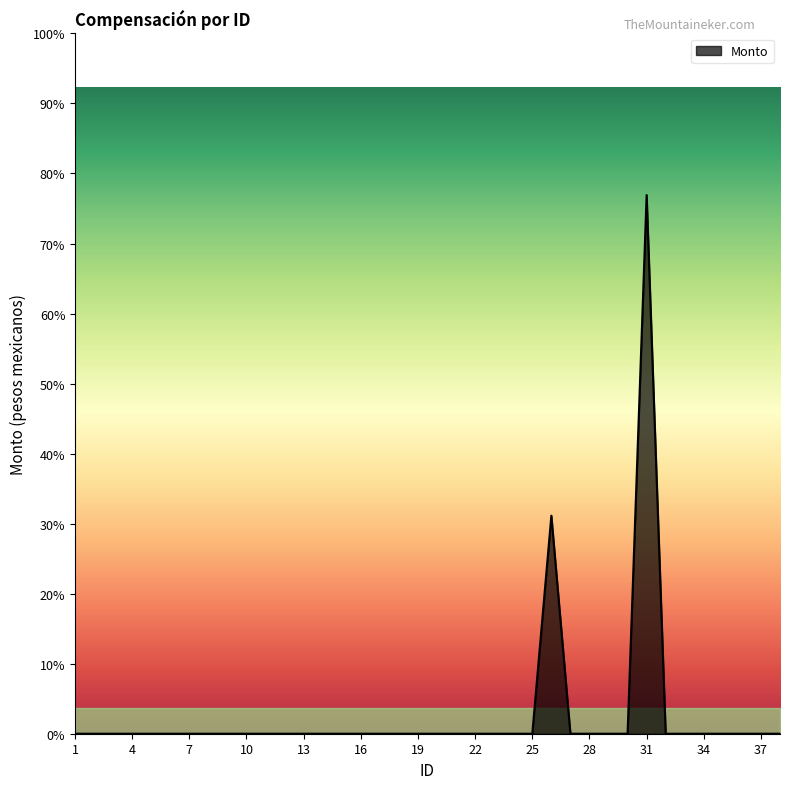

How many points are higher than both their immediate neighbors (excluding endpoints)?

2